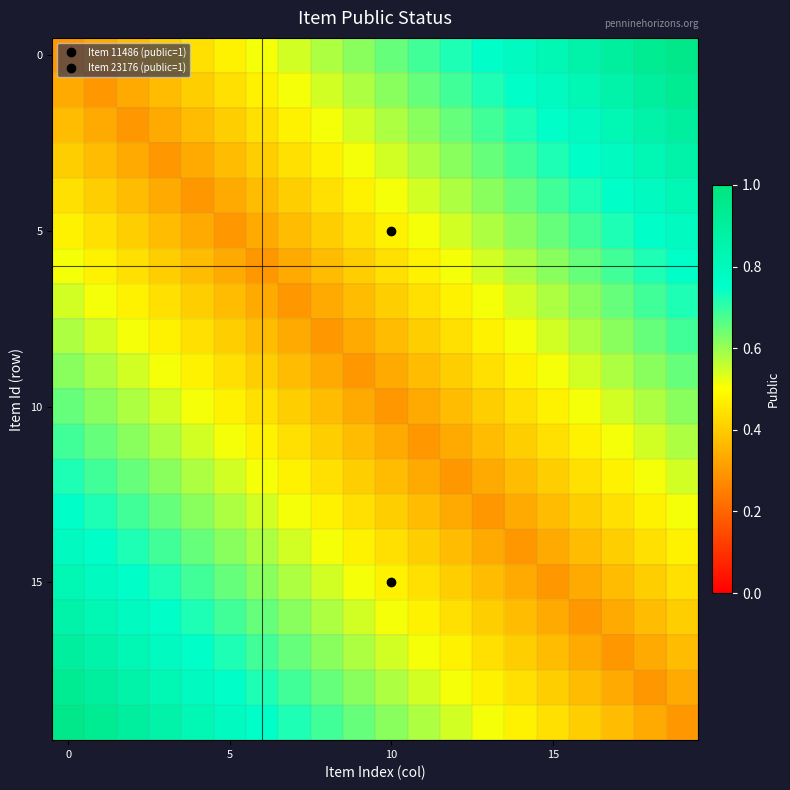

At how many categories does at least one series exceed 0?

20